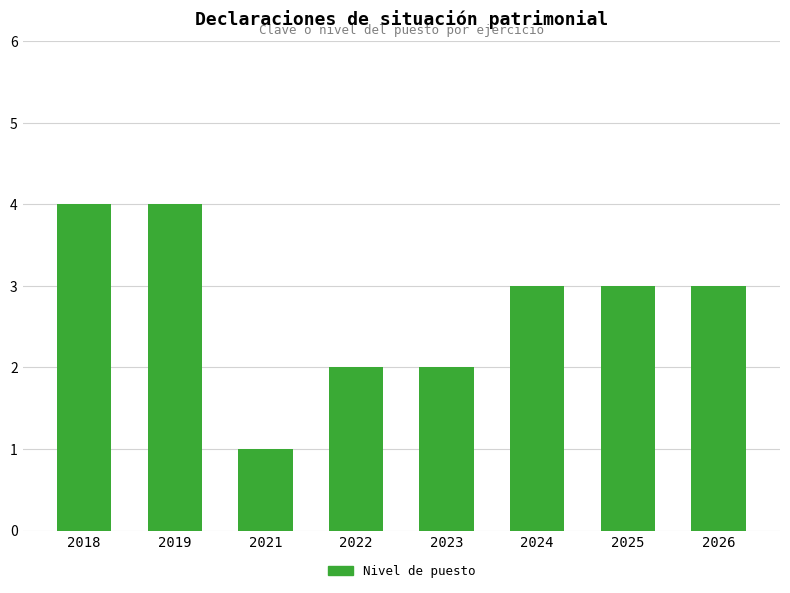

At which category does the chart reach its minimum across all series?

2021